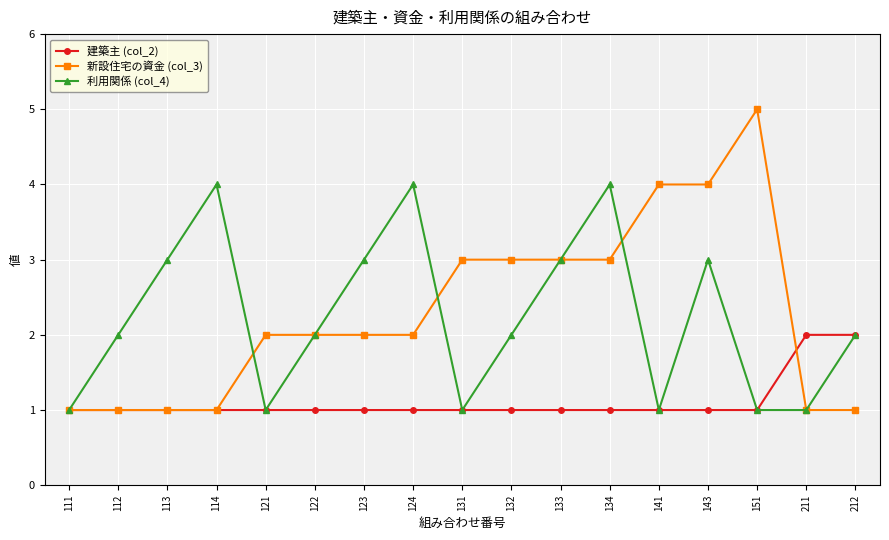

The value of 建築主 (col_2) at 124 is 2. True or false?

False